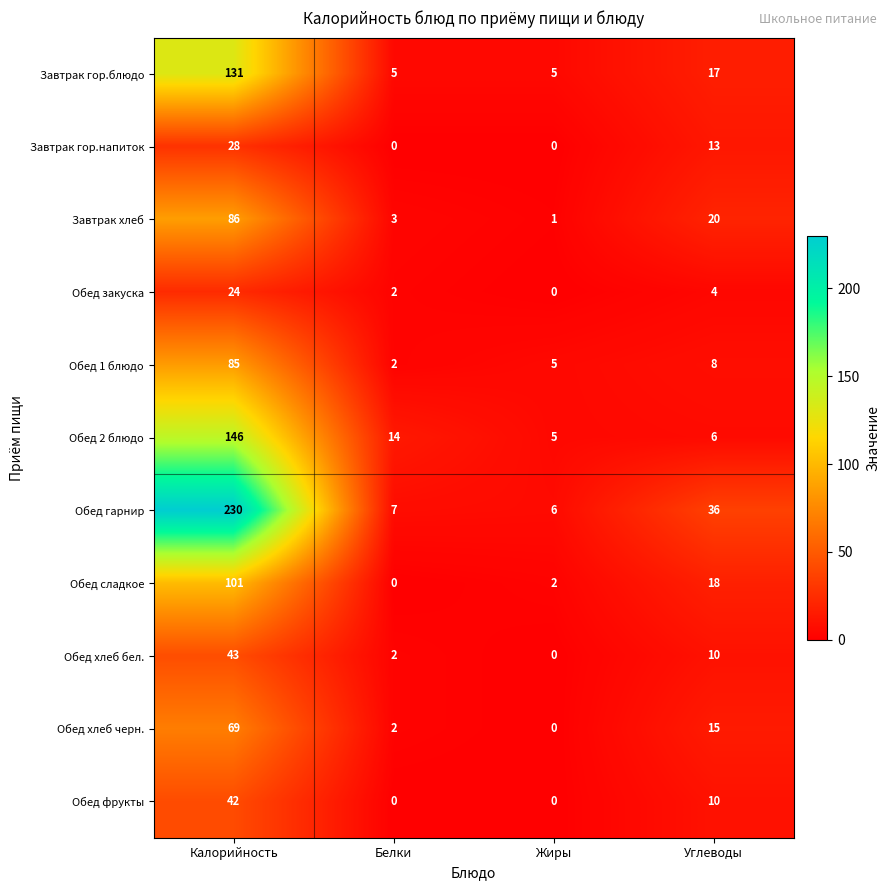

True or false: Завтрак гор.блюдо has a value of 5 at Жиры.

True